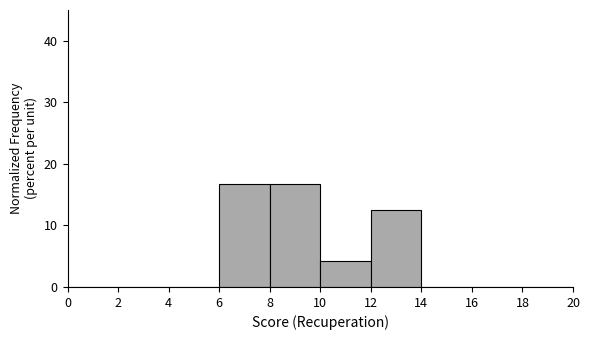

Reading left to right, transcribe this chart: for each bar, give the range it covers on the x-axis and its height. The values are not printed on the chart, so give them approximately, as read against the axis.

0 to 2: 0
2 to 4: 0
4 to 6: 0
6 to 8: 17
8 to 10: 17
10 to 12: 4
12 to 14: 13
14 to 16: 0
16 to 18: 0
18 to 20: 0